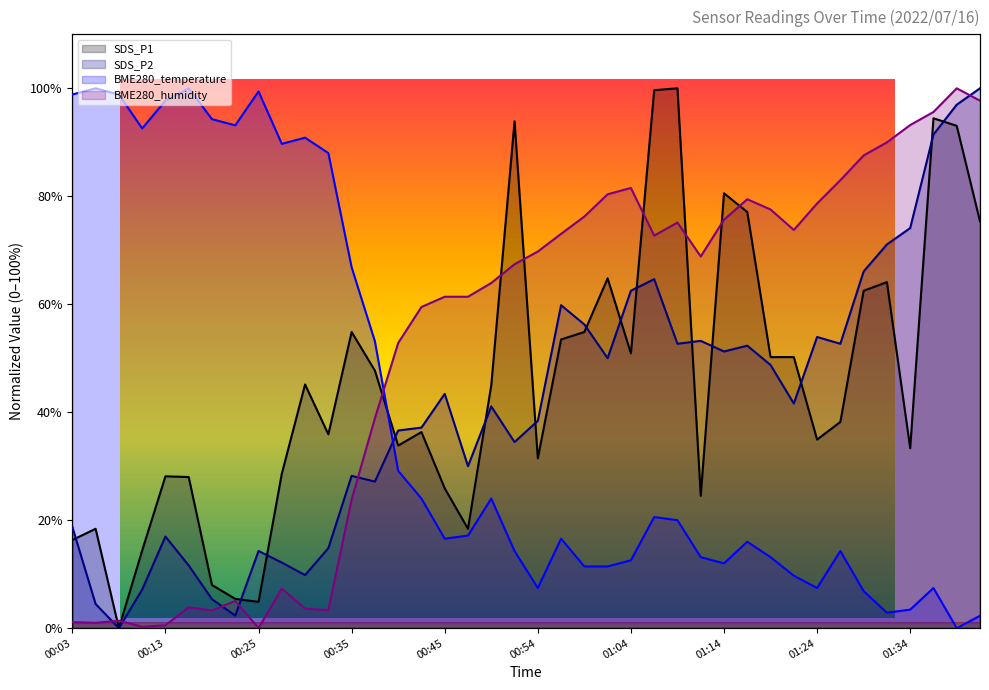

At which category is the sum across all series the highest?

01:39